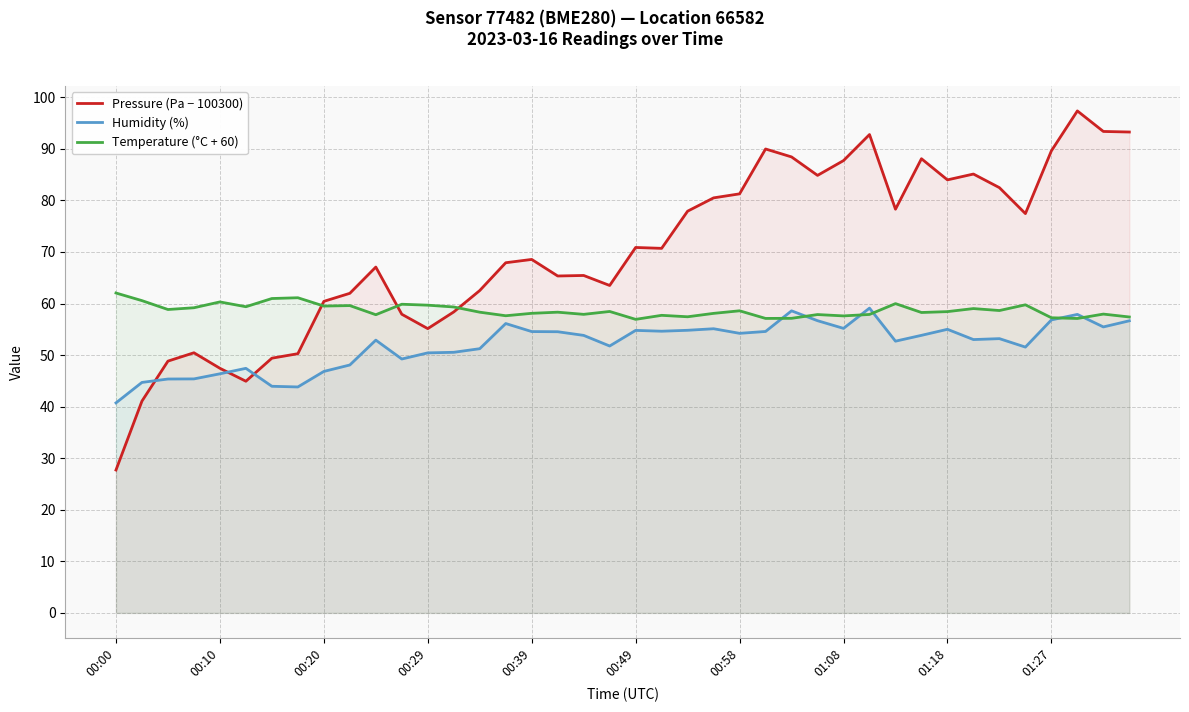

What is the sum of all Pressure (Pa − 100300) values?

2808.2